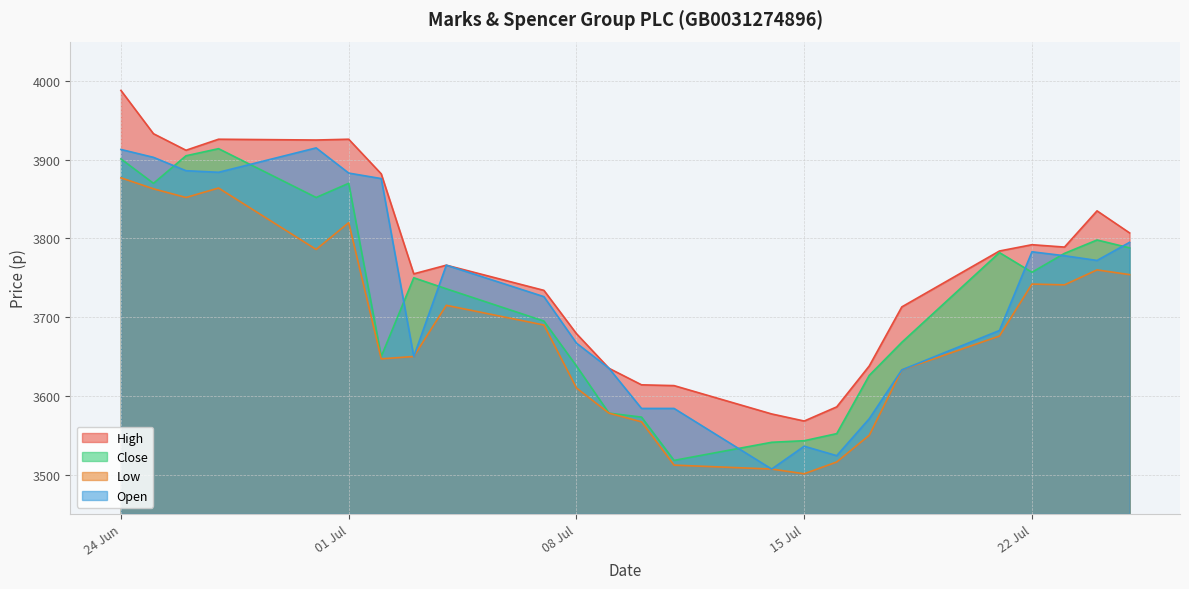

Which series has the largest range (max minus min)?

High